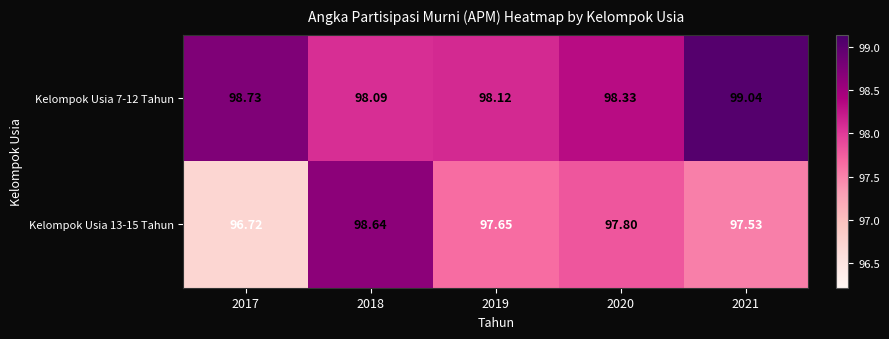

Is the value of Kelompok Usia 7-12 Tahun at 2018 greater than the value of Kelompok Usia 13-15 Tahun at 2021?

Yes